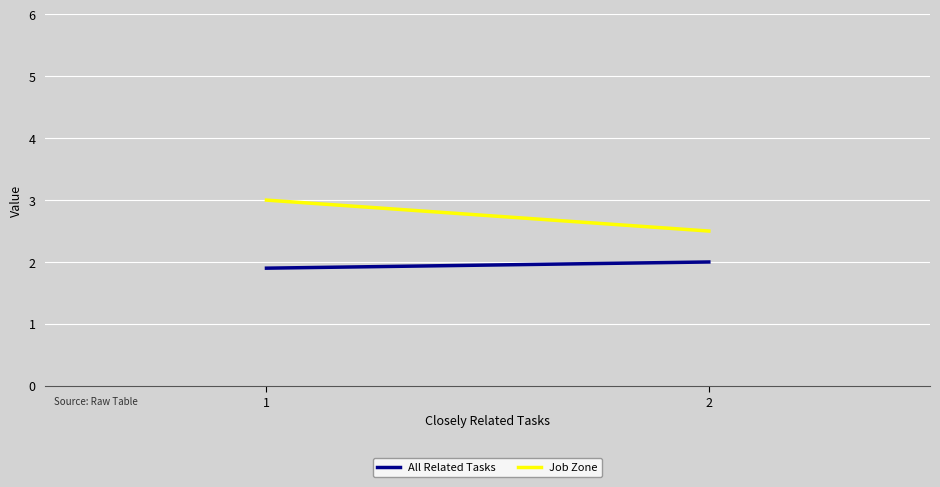

What are all the series names shown in the legend?

All Related Tasks, Job Zone